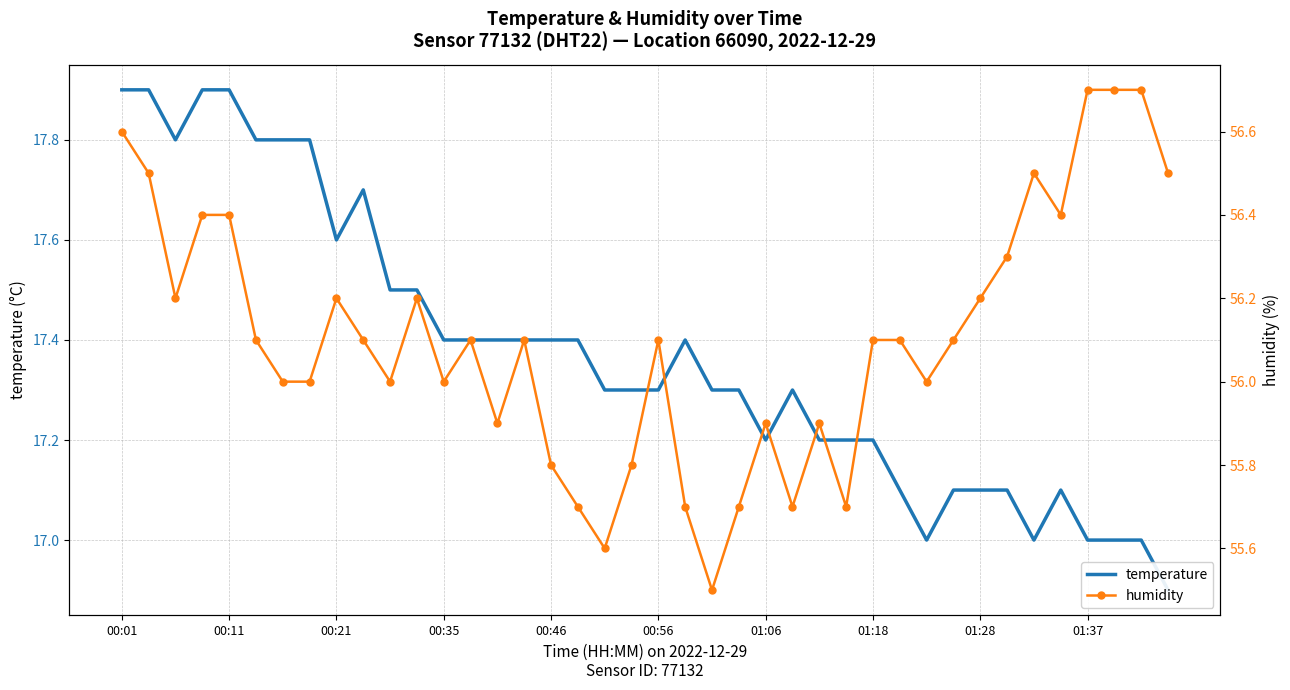

The value of temperature at 00:01 is 25.7. True or false?

False